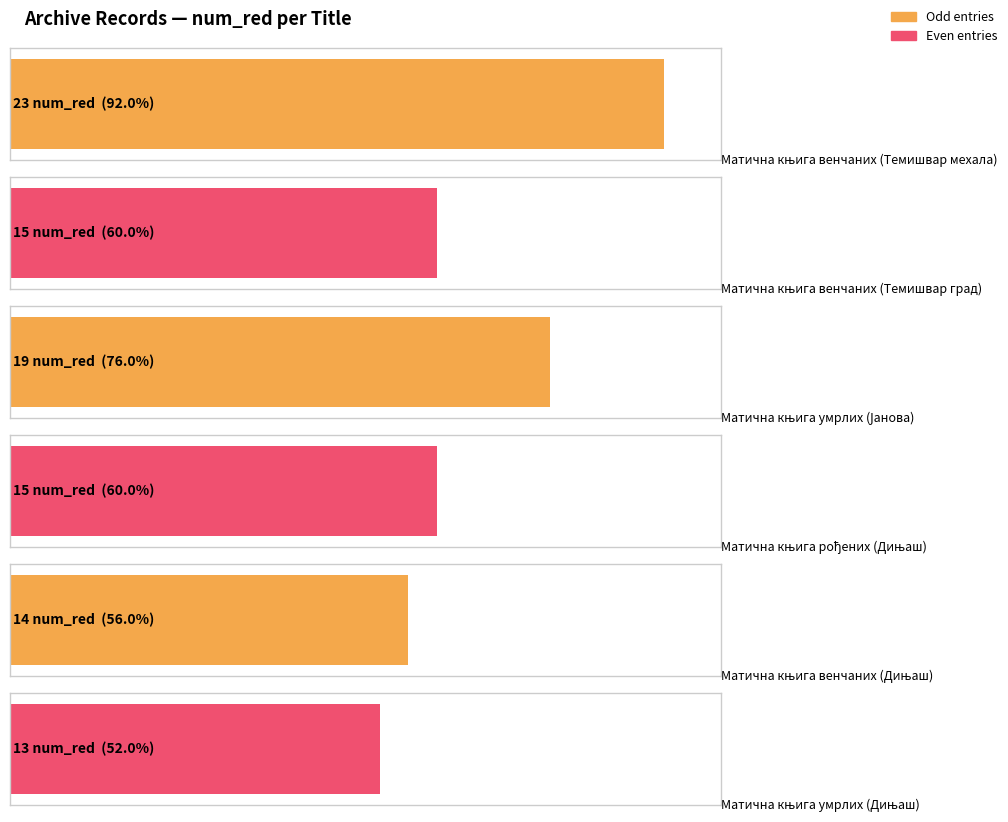

What is the difference between the maximum and minimum values?

10